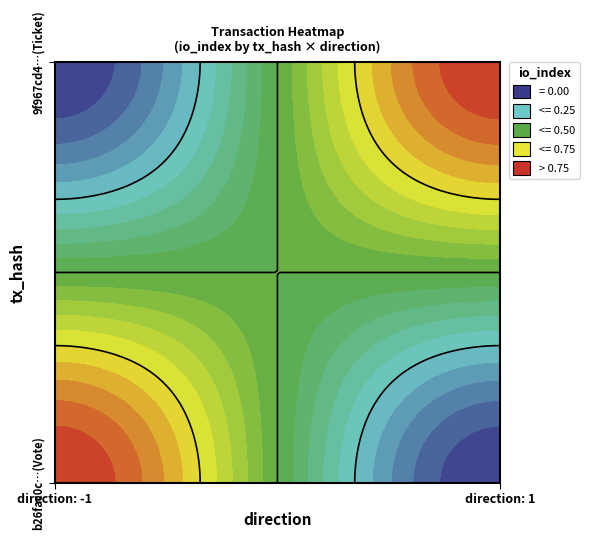

Which has a higher value, tx_Vote_Ticket or tx_Vote_Vote?

tx_Vote_Ticket